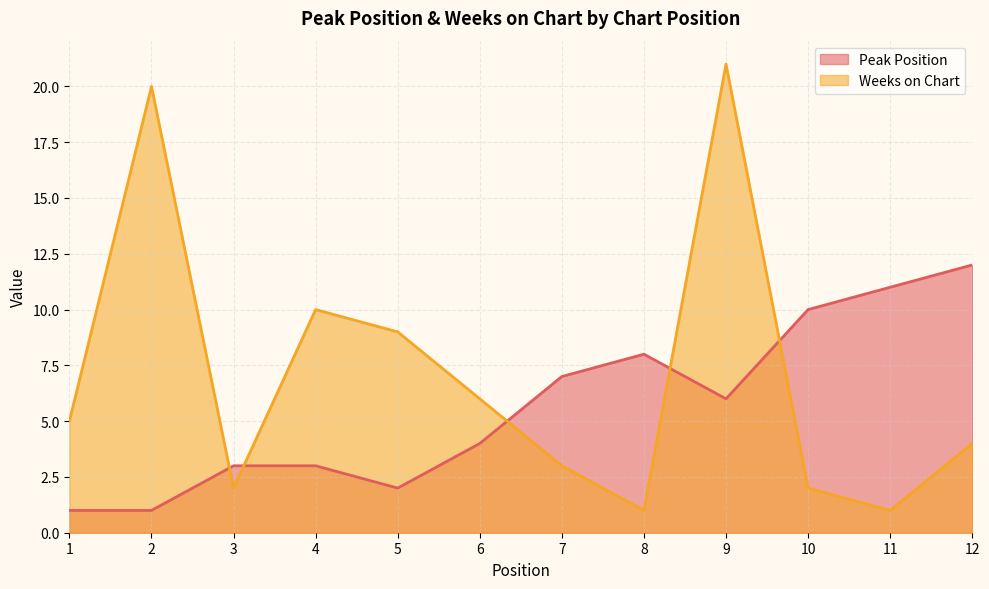

Reading left to right, extract all data points from this chart.

Peak Position: 1	1	3	3	2	4	7	8	6	10	11	12
Weeks on Chart: 5	20	2	10	9	6	3	1	21	2	1	4